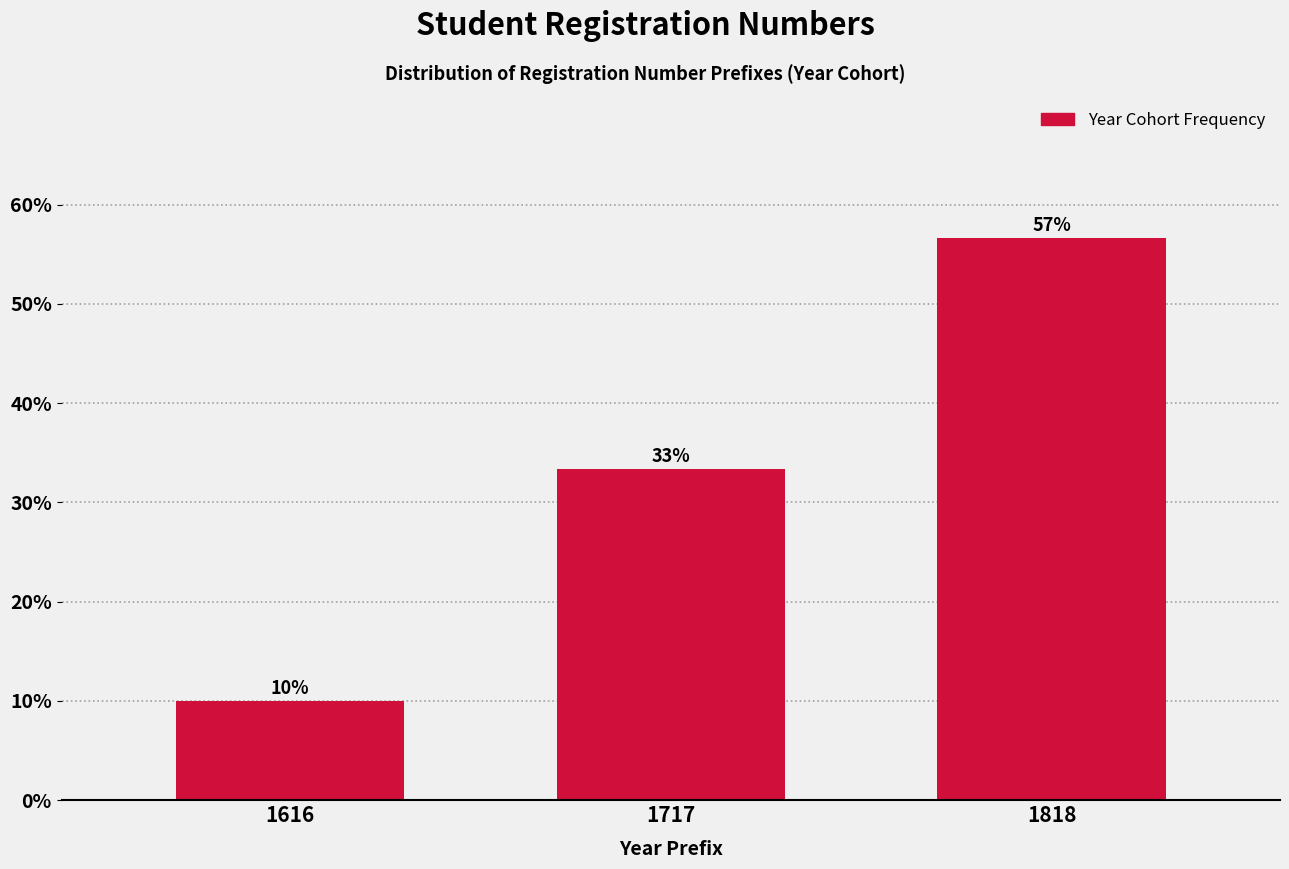

Does the chart contain any negative values?

No